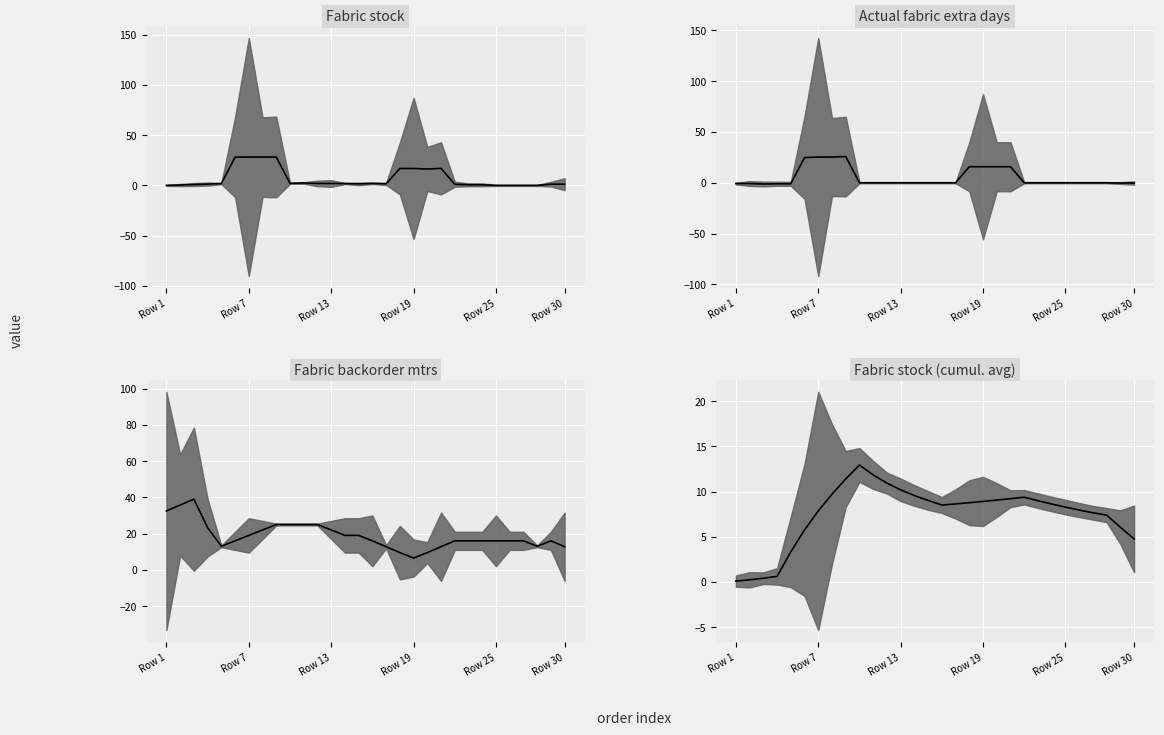

What is the greatest value displayed?

39.0